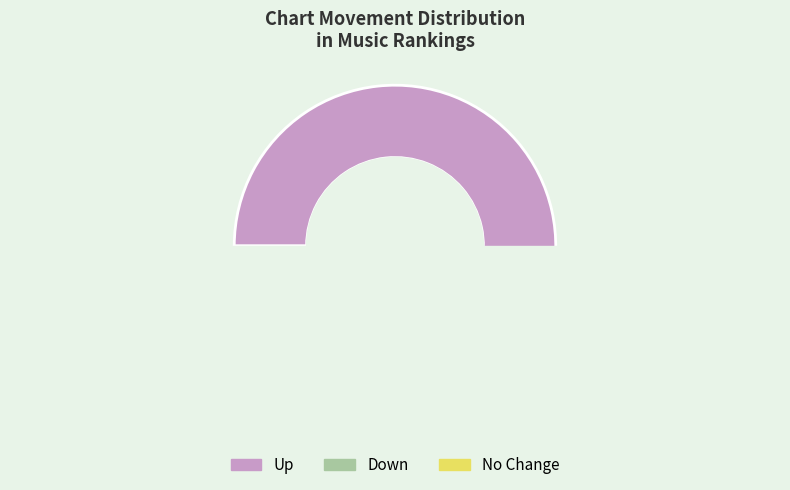

What is the largest slice in the pie chart?

up